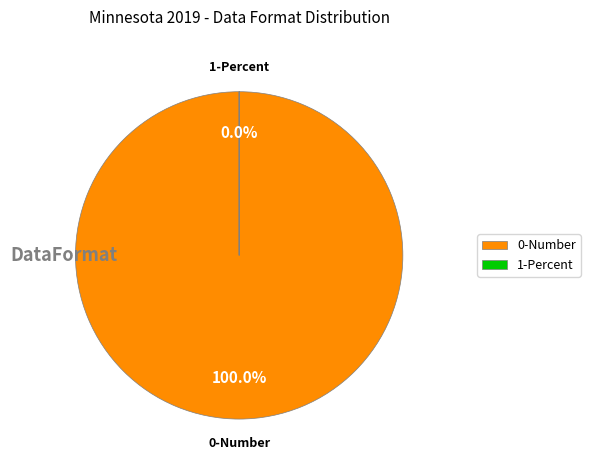

Which slice is the smallest?

Percent